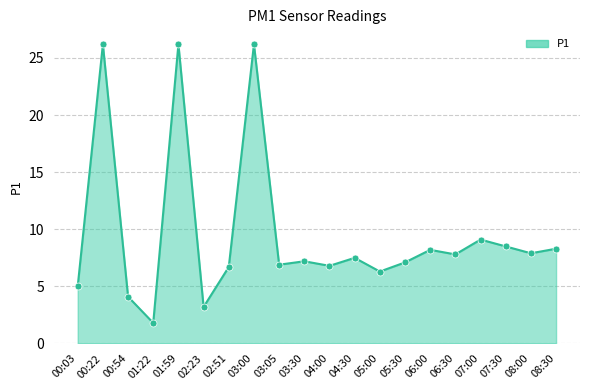

What is the ratio of the value at 08:00 to the value at 04:00?

1.2